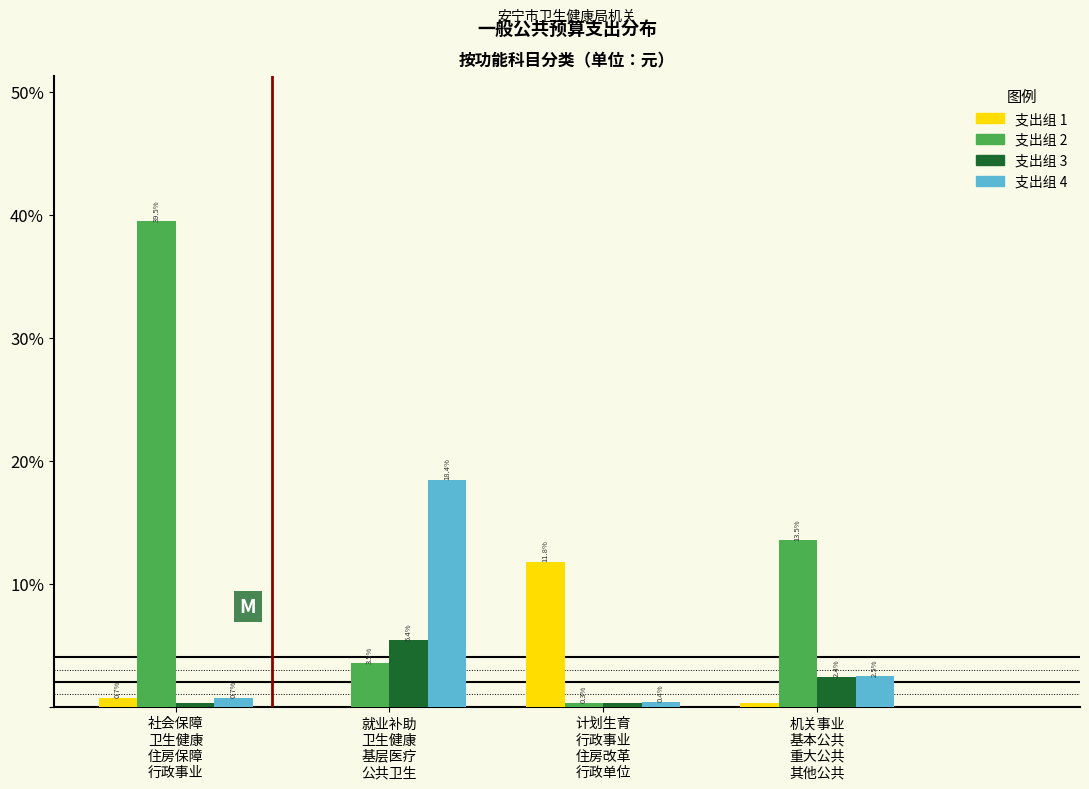

What is the maximum value shown in the chart?

39.5